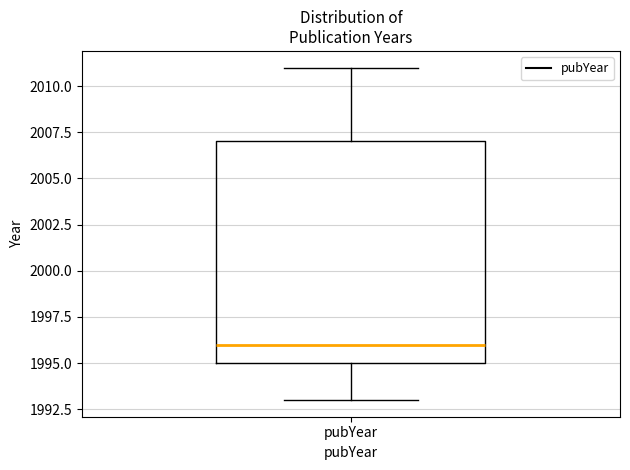

Transcribe this box plot: give where the median line is, the range the box spans, and where the two whiskers end, as read against the y-axis. The values are not printed on the chart, so give them approximately, as read against the axis.

median 1996, box 1995 to 2007, whiskers 1993 to 2011